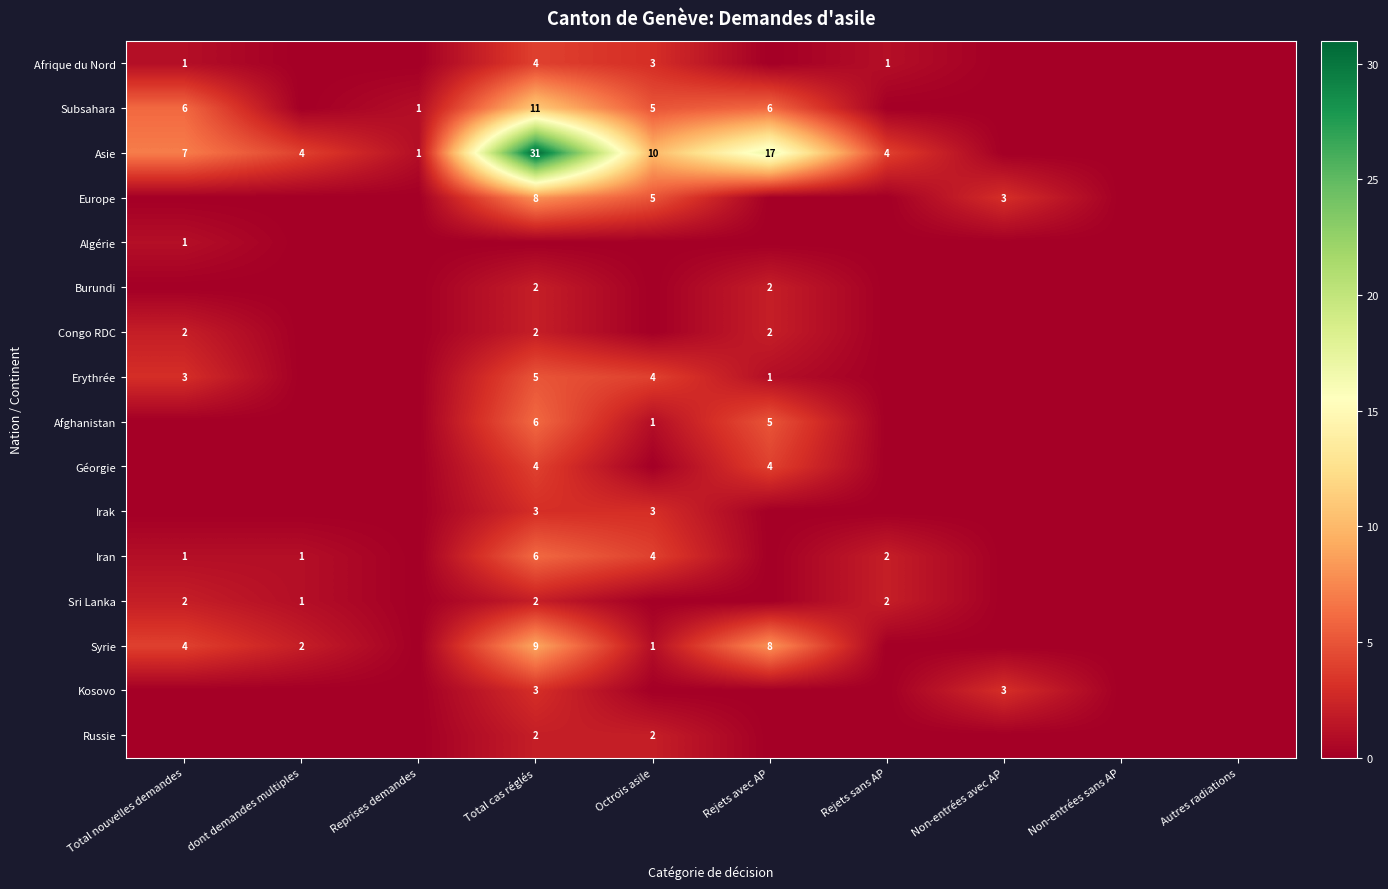

At how many categories does at least one series exceed 5?

4